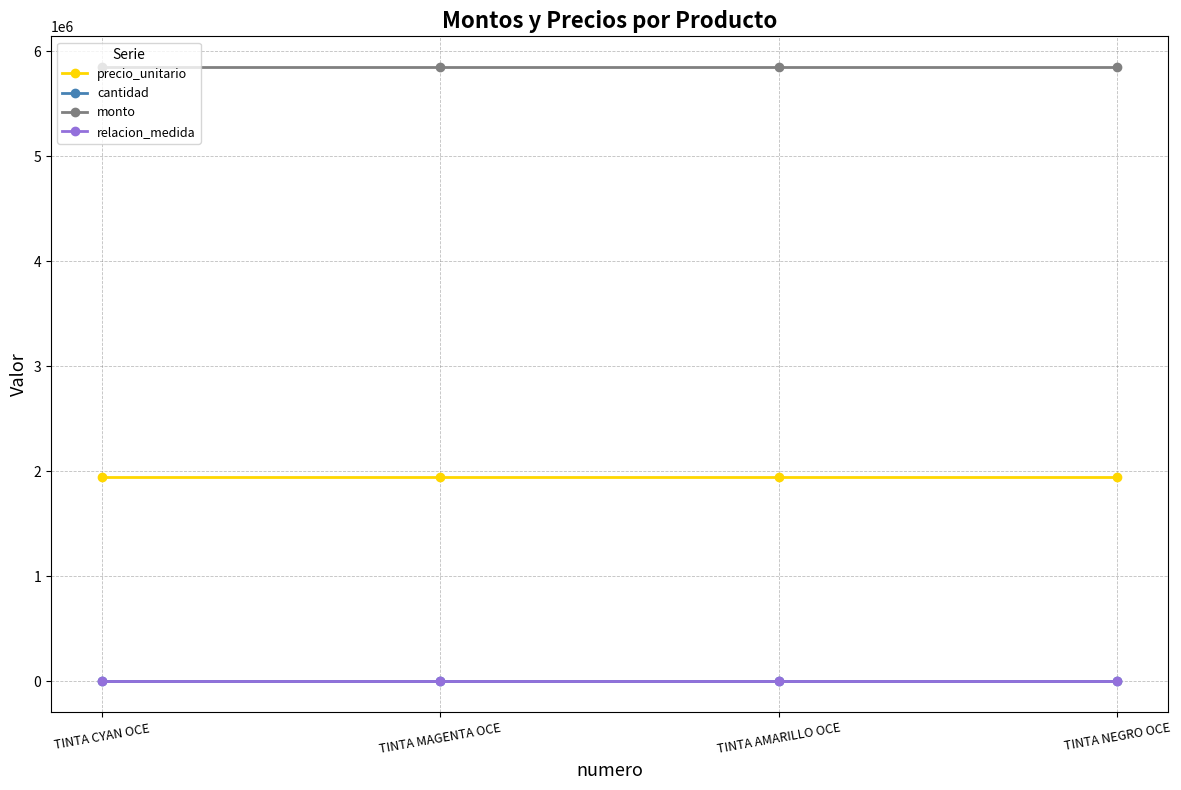

What is the total value across all series at TINTA MAGENTA OCE?

7800004